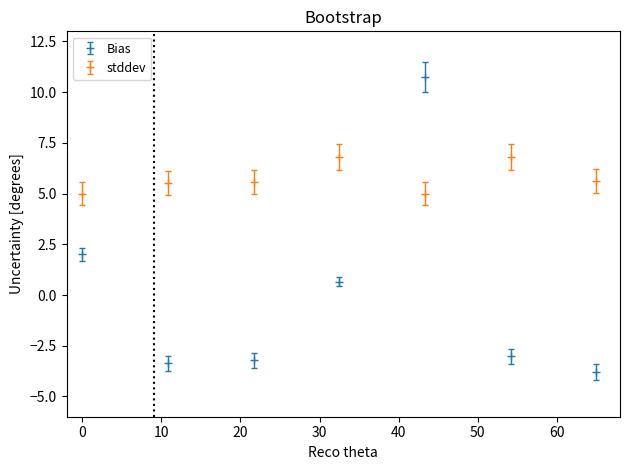

True or false: Bias and stddev cross at least once.

True